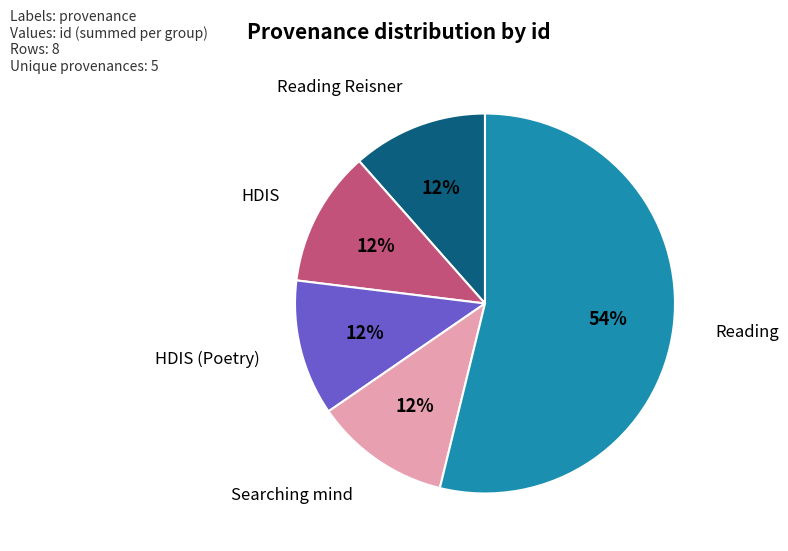

Do Searching mind and Reading together represent more than half of the pie?

Yes